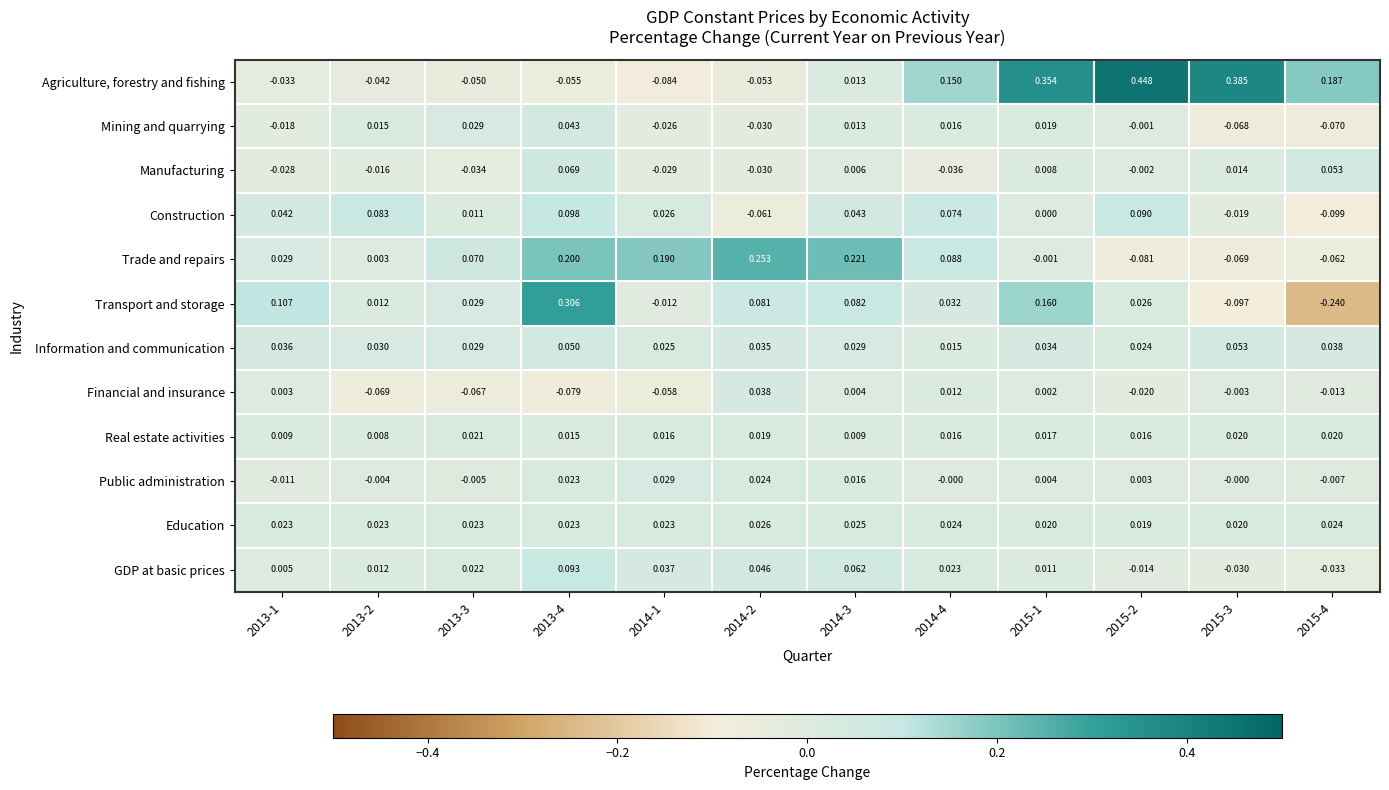

Rank the series by their maximum value, from highest to lowest.

Agriculture, forestry and fishing, Transport and storage, Trade and repairs, Construction, GDP at basic prices, Manufacturing, Information and communication, Mining and quarrying, Financial and insurance, Public administration, Education, Real estate activities